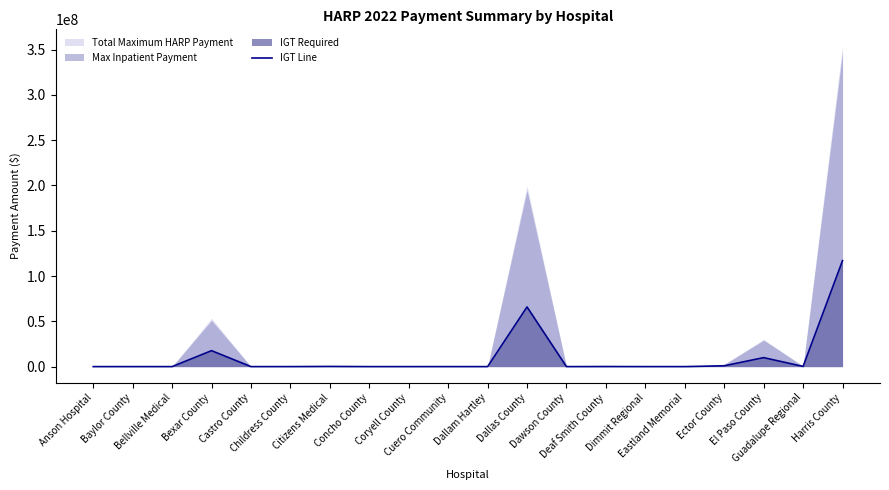

What is the highest value of the IGT Line series?

117028649.9